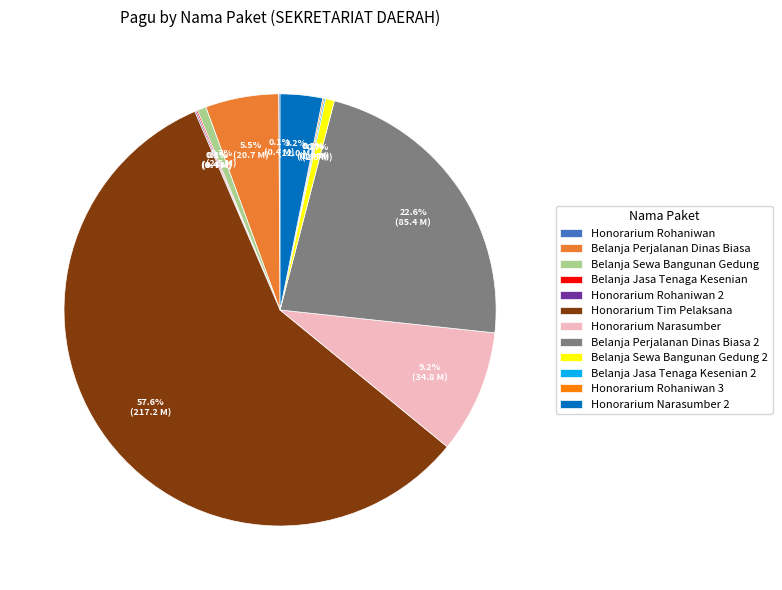

Which category accounts for the majority?

Honorarium Tim Pelaksana